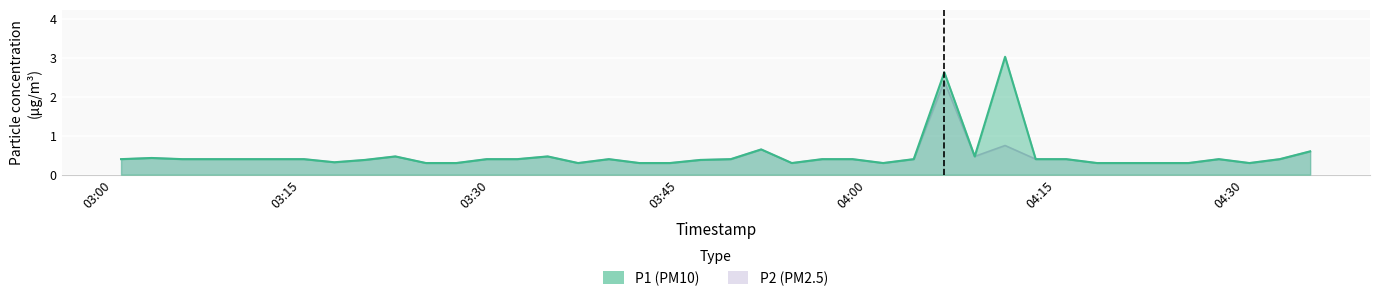

What is the difference between the P2 values at 2023-07-31T04:32:51 and 2023-07-31T03:54:02?

0.1